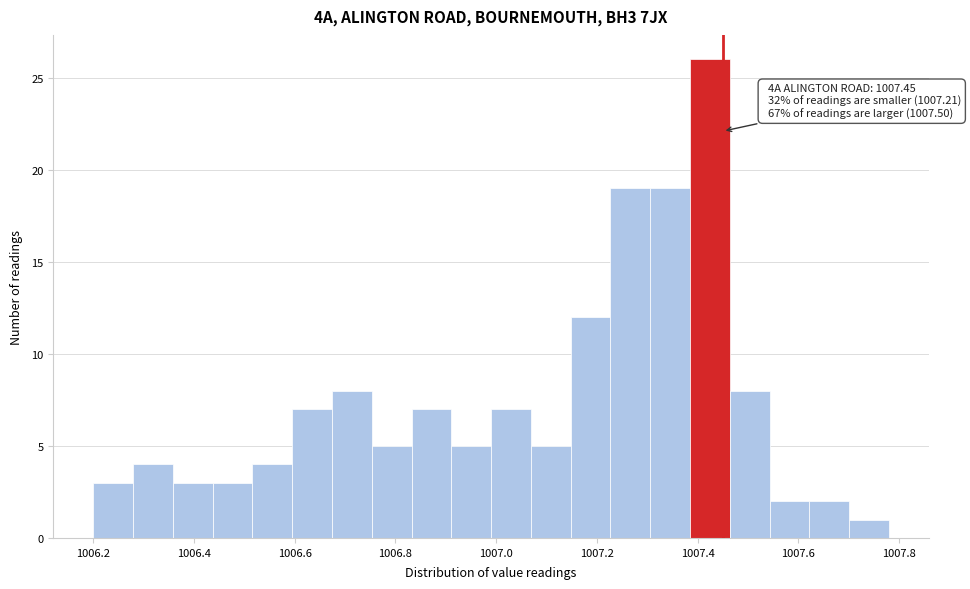

Read against the x-axis, roughly where is the centre of the tallest bar?

1007.42